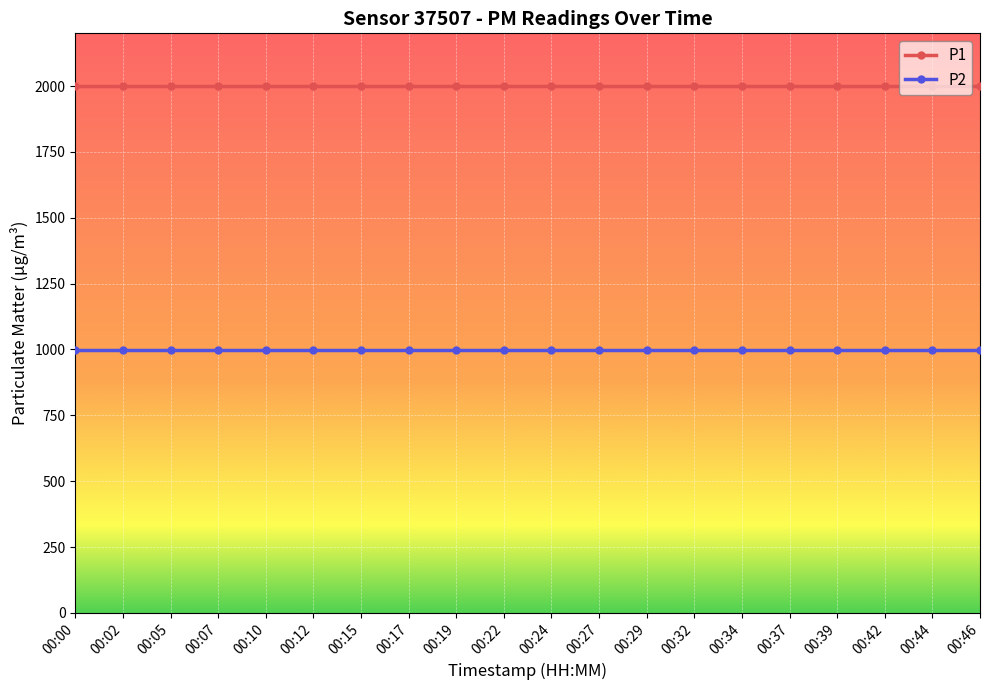

What is the lowest value of the P2 series?

999.9